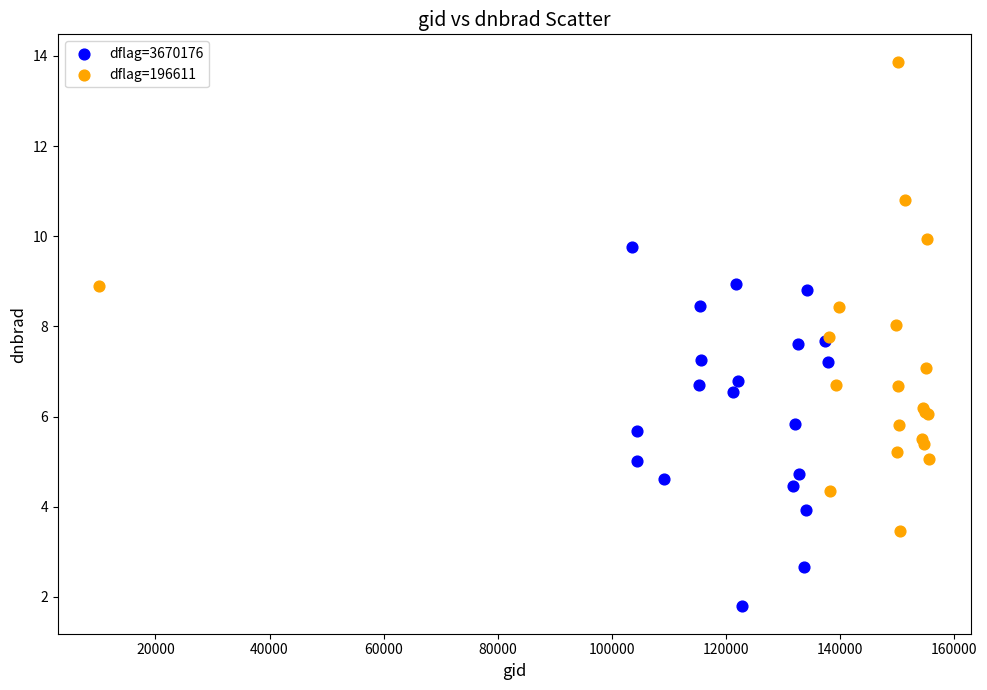

What are all the series names shown in the legend?

dflag=3670176, dflag=196611